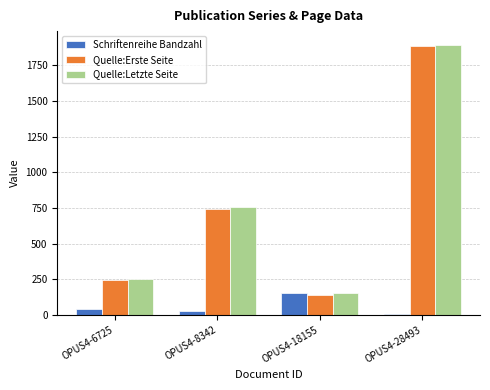

Which series has the largest range (max minus min)?

Quelle:Erste Seite